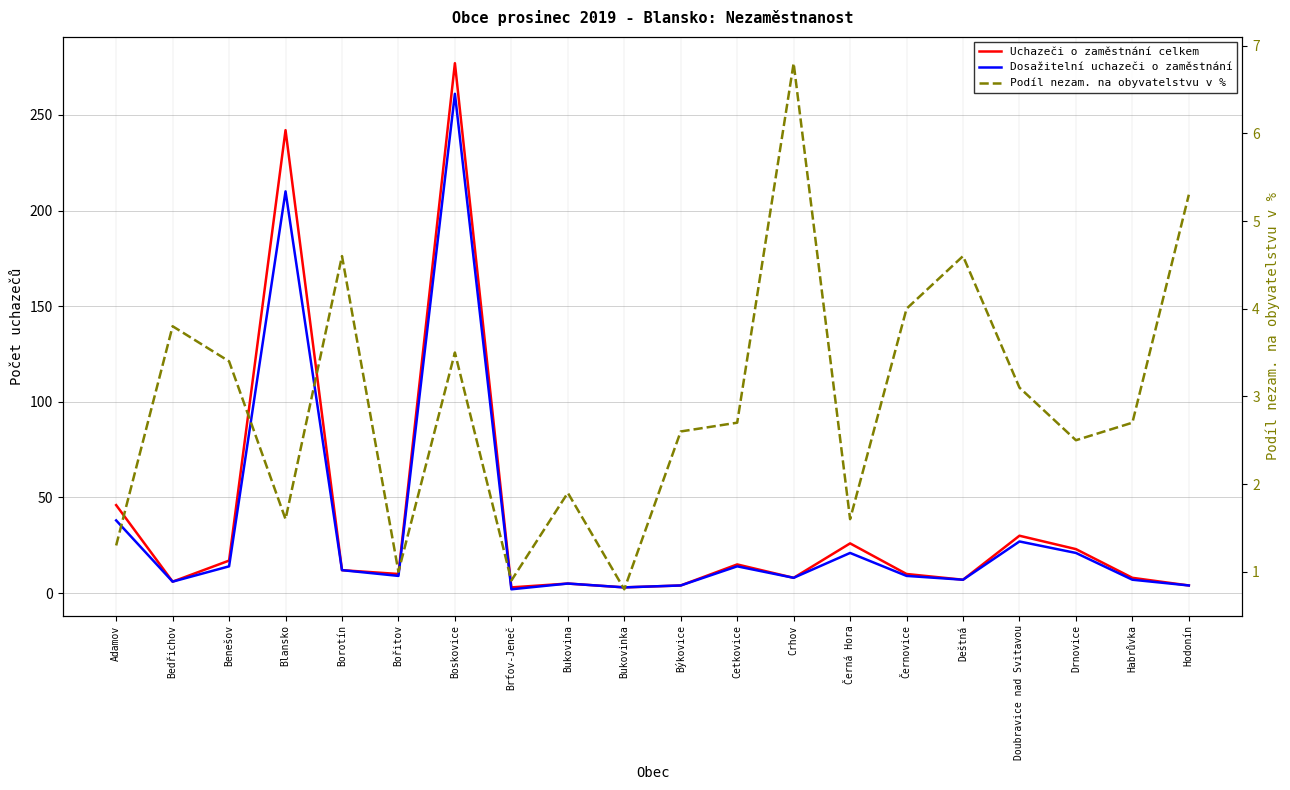

The Uchazeči o zaměstnání celkem series shows 4.0 at Hodonín. True or false?

True